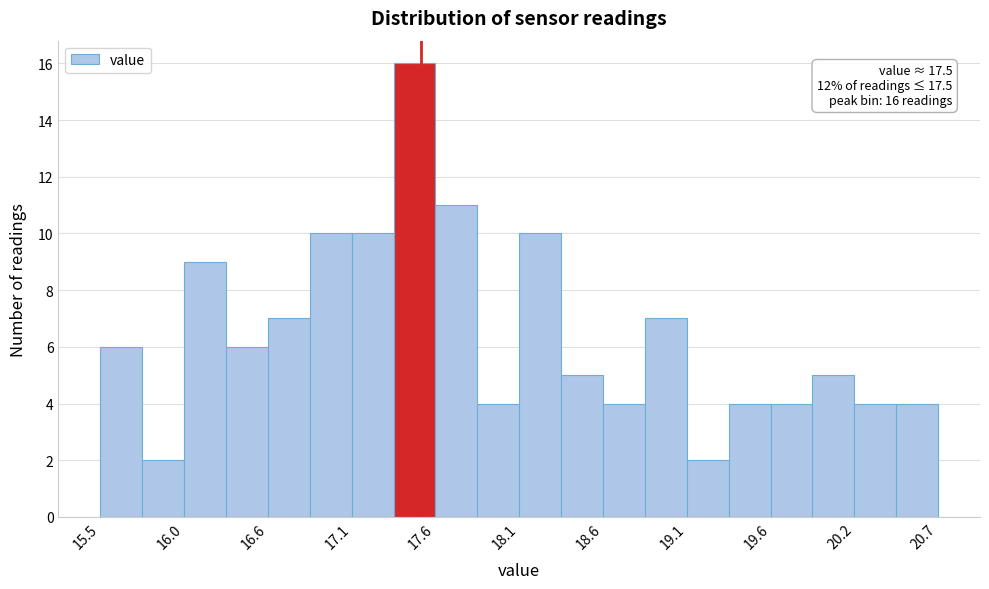

Read against the x-axis, roughly where is the centre of the tallest bar?

17.5